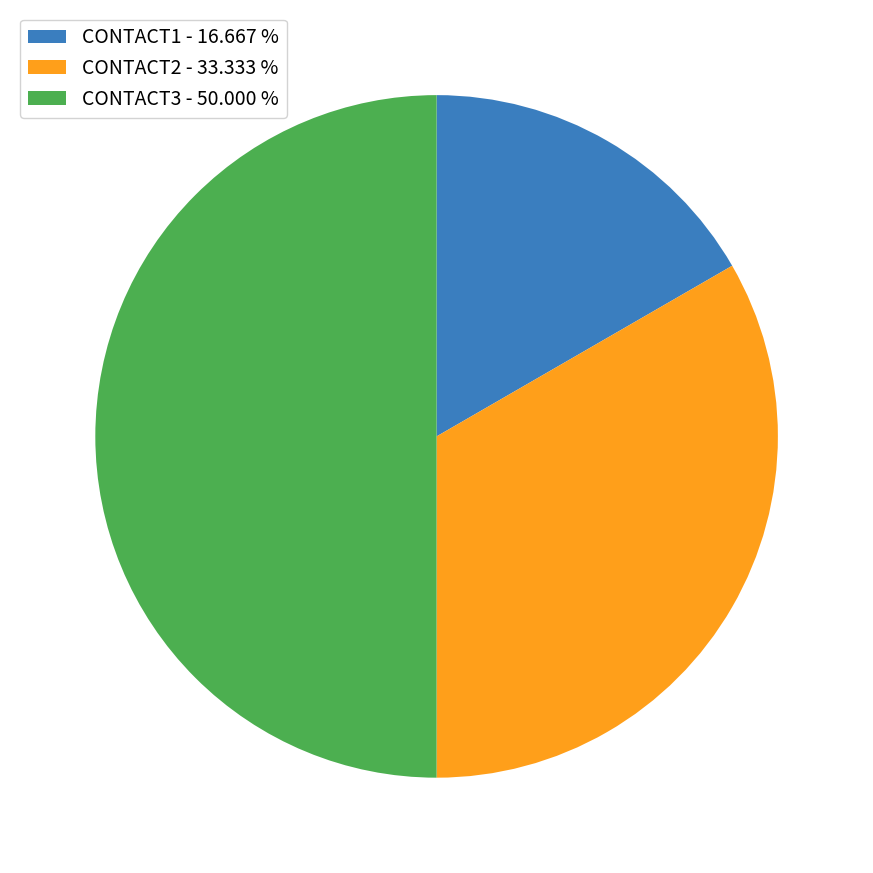

Does CONTACT2 - 33.333 % represent more than half of the total?

No